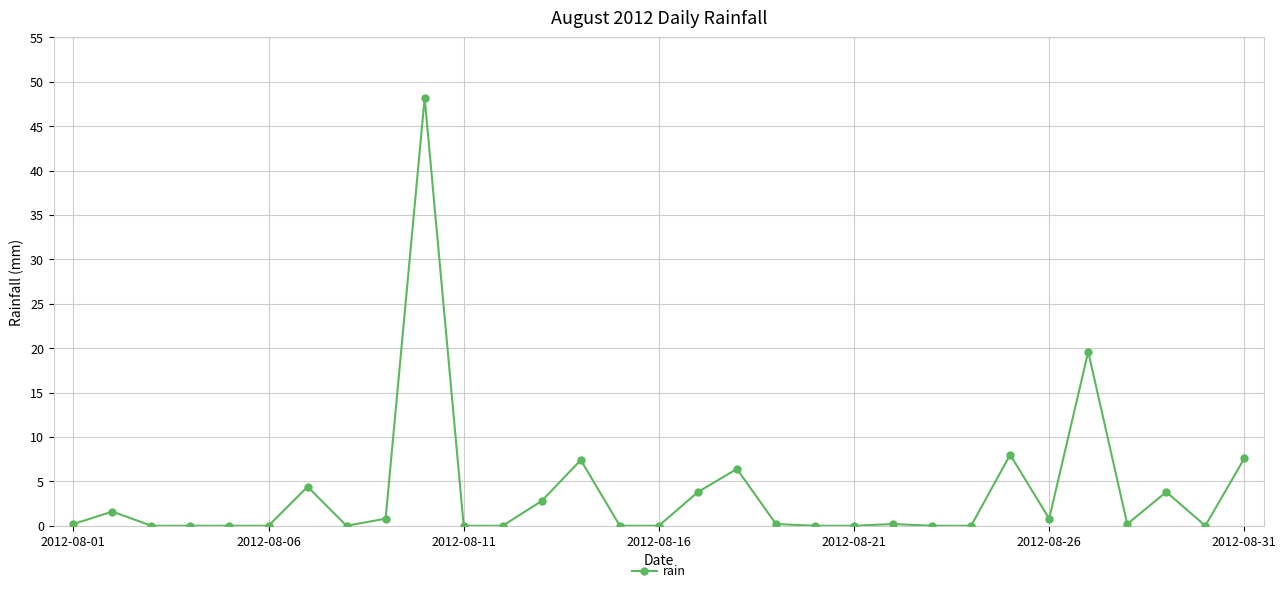

What is the maximum value shown in the chart?

48.2